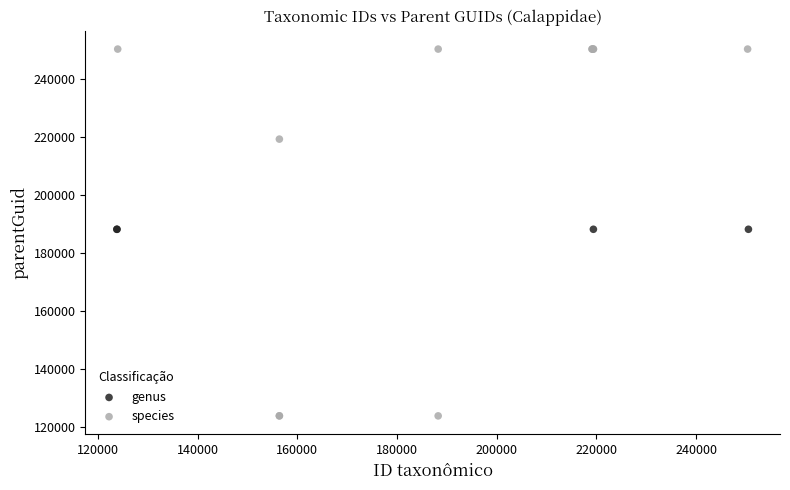

Which series reaches the maximum Y coordinate?

species